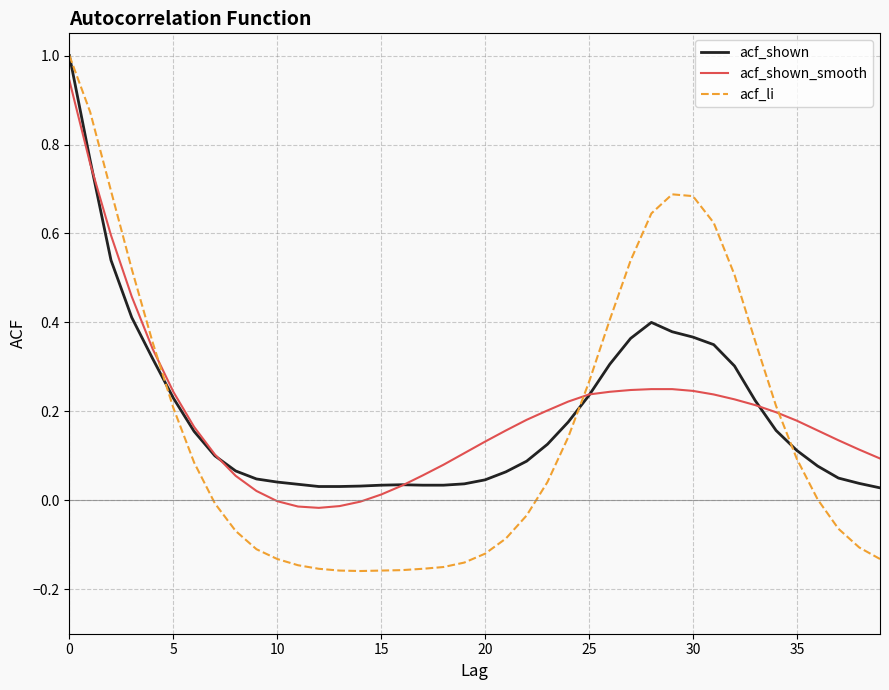

What is the highest value of the acf_li series?

1.0